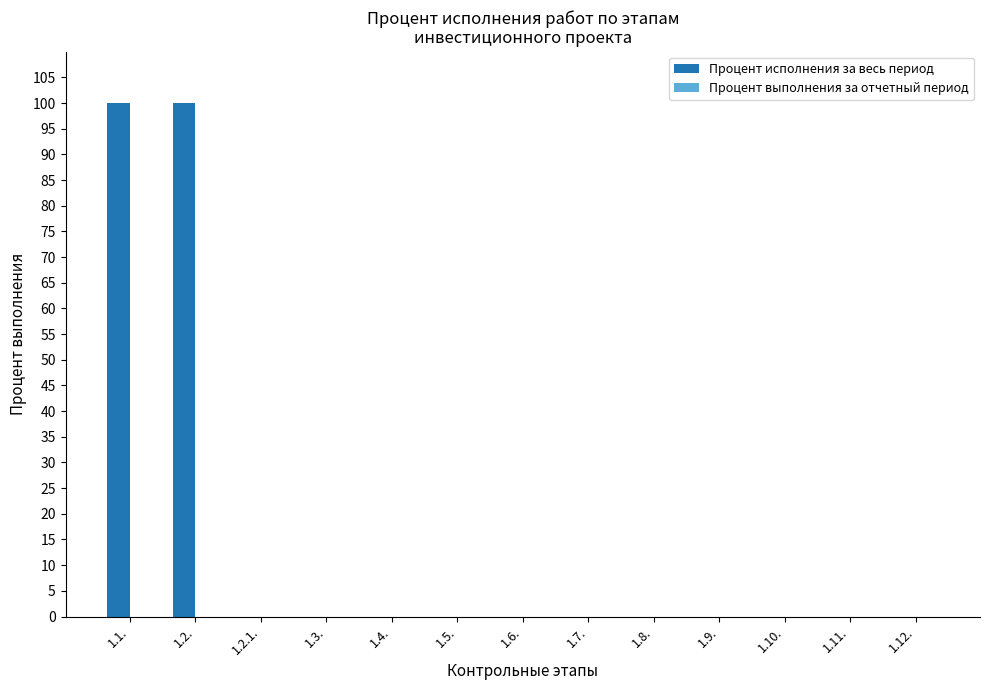

Reading right to left, transcribe all the data shown in this chart.

1.12.=0	1.11.=0	1.10.=0	1.9.=0	1.8.=0	1.7.=0	1.6.=0	1.5.=0	1.4.=0	1.3.=0	1.2.1.=0	1.2.=100	1.1.=100